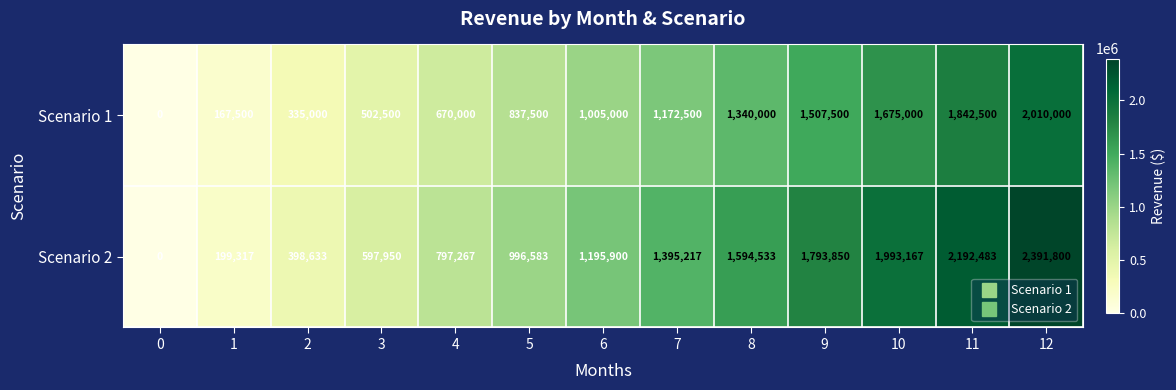

Which series has the widest spread of values?

Scenario 2